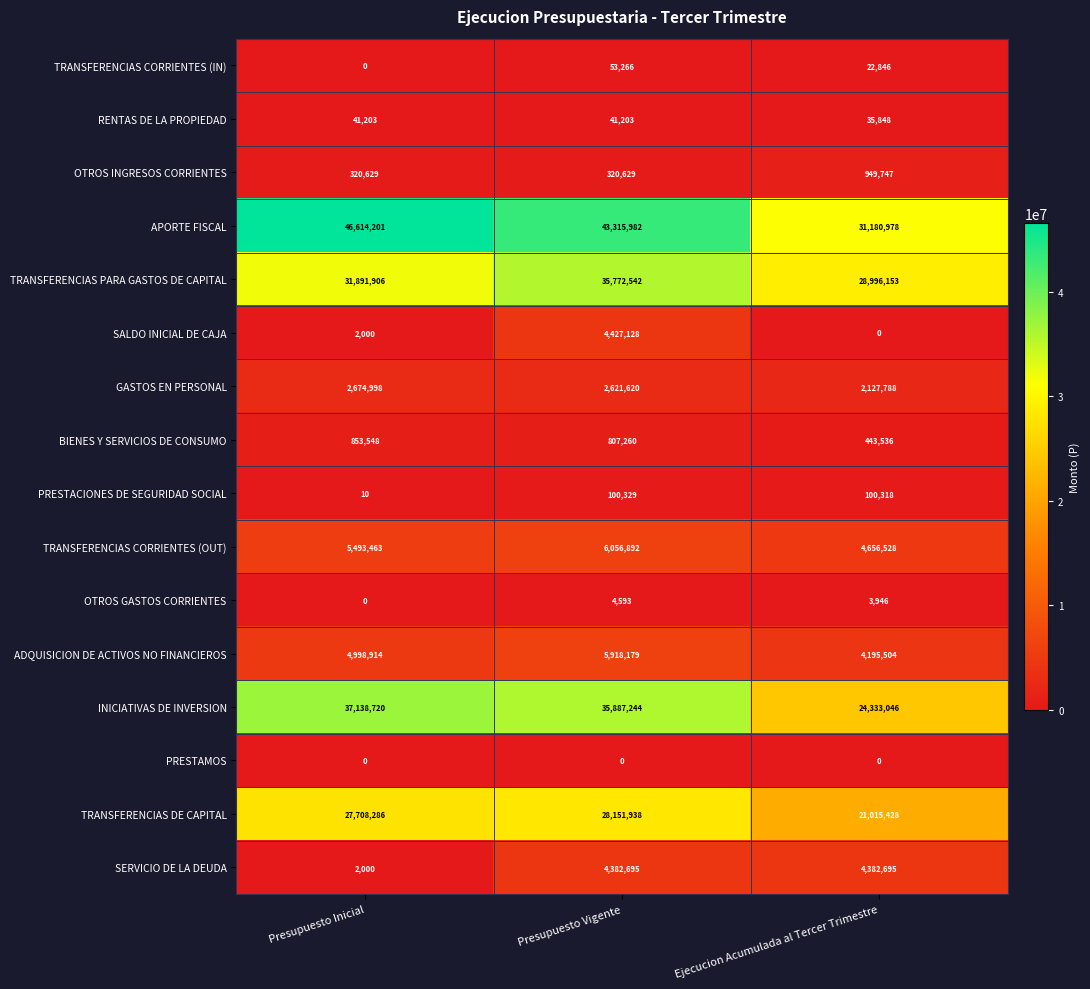

Which category has the highest value across all series?

Presupuesto Inicial